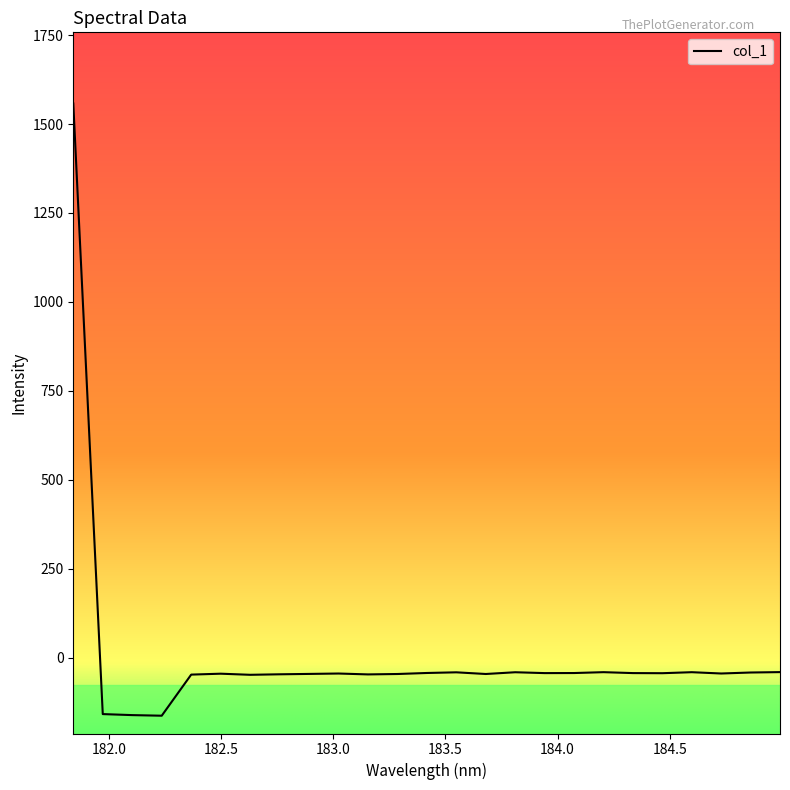

What is the sum of all values?

158.6